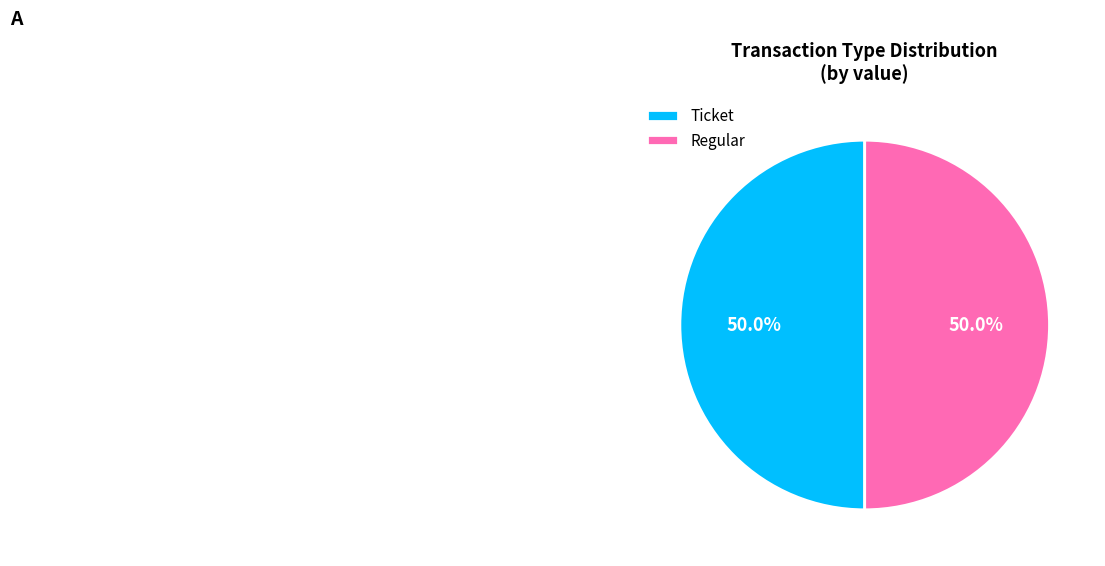

What is the ratio of the value at Regular to the value at Ticket?

1.0